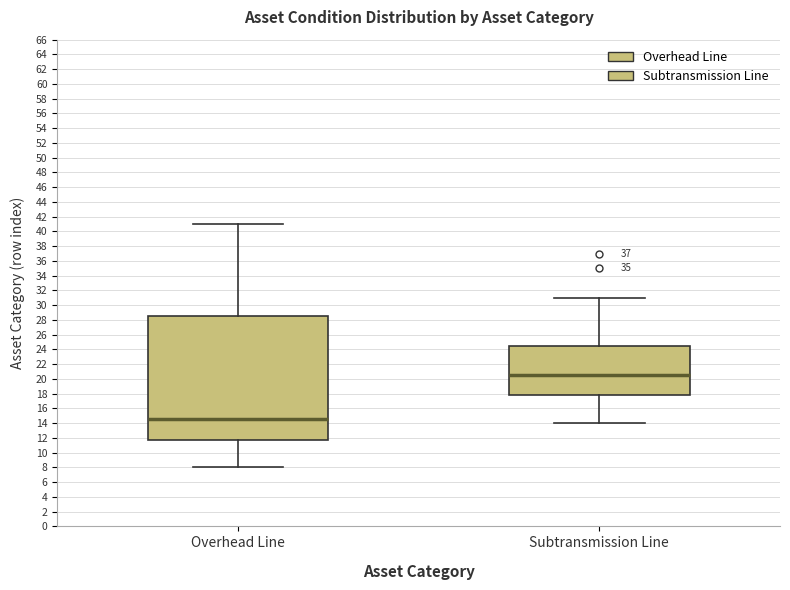

Reading left to right, transcribe this box plot: for each box, give where its median line is, the range the box spans, and where its two whiskers end, as read against the y-axis. The values are not printed on the chart, so give them approximately, as read against the axis.

Overhead Line: median 14.6, box 11.8 to 28.6, whiskers 8.0 to 41.0
Subtransmission Line: median 20.6, box 17.8 to 24.6, whiskers 14.0 to 31.0